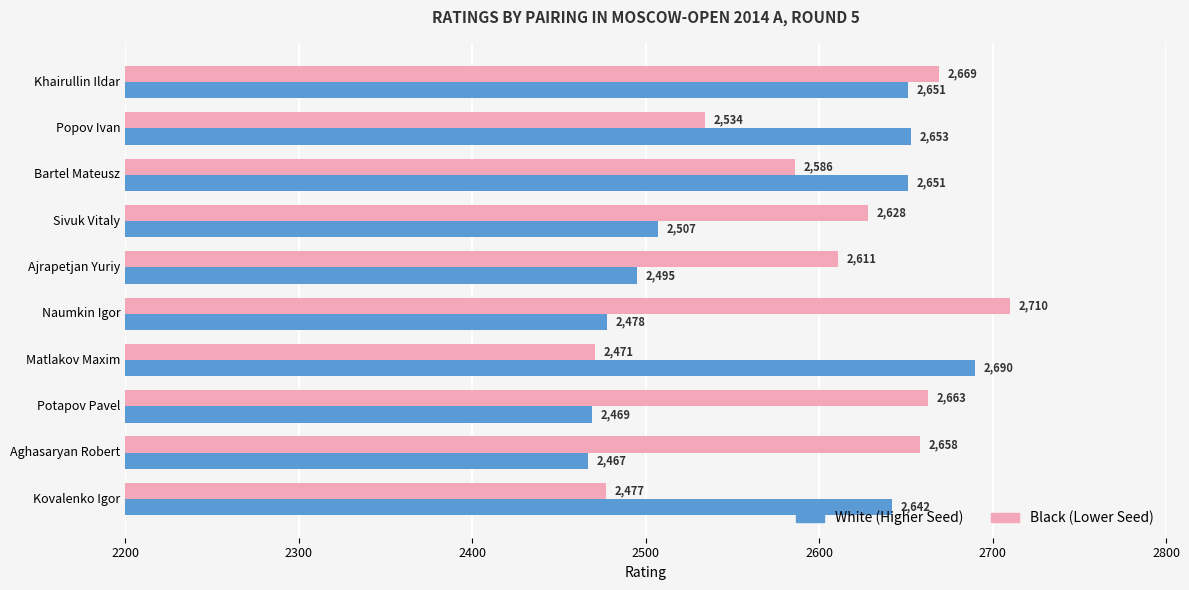

At which category does the chart reach its minimum across all series?

Aghasaryan Robert